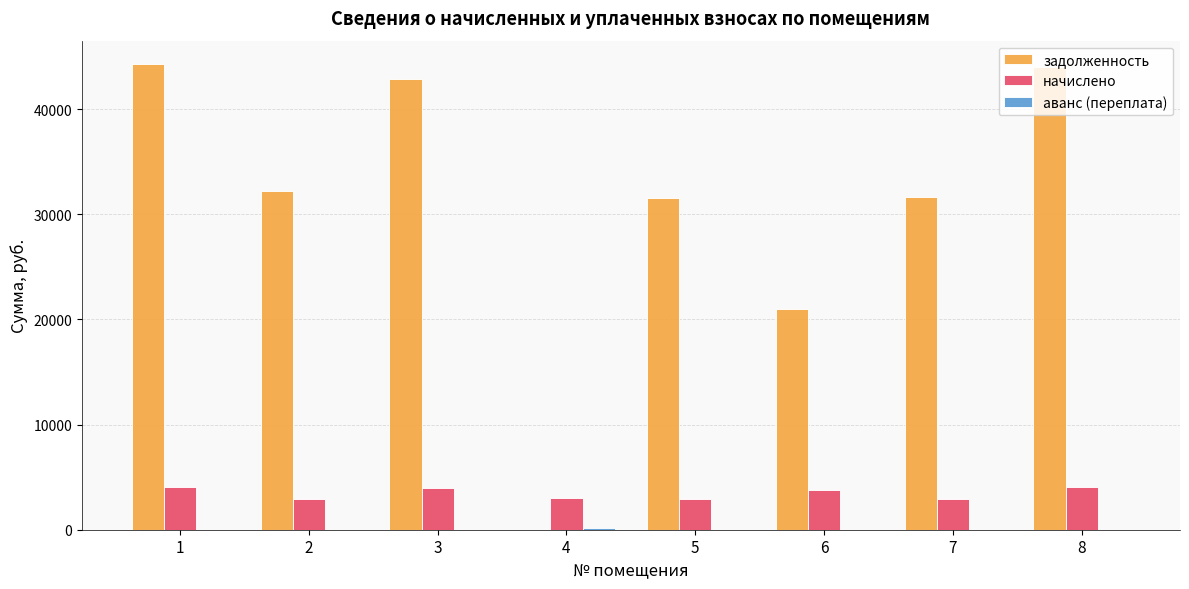

The задолженность series shows 18599.9 at 2. True or false?

False